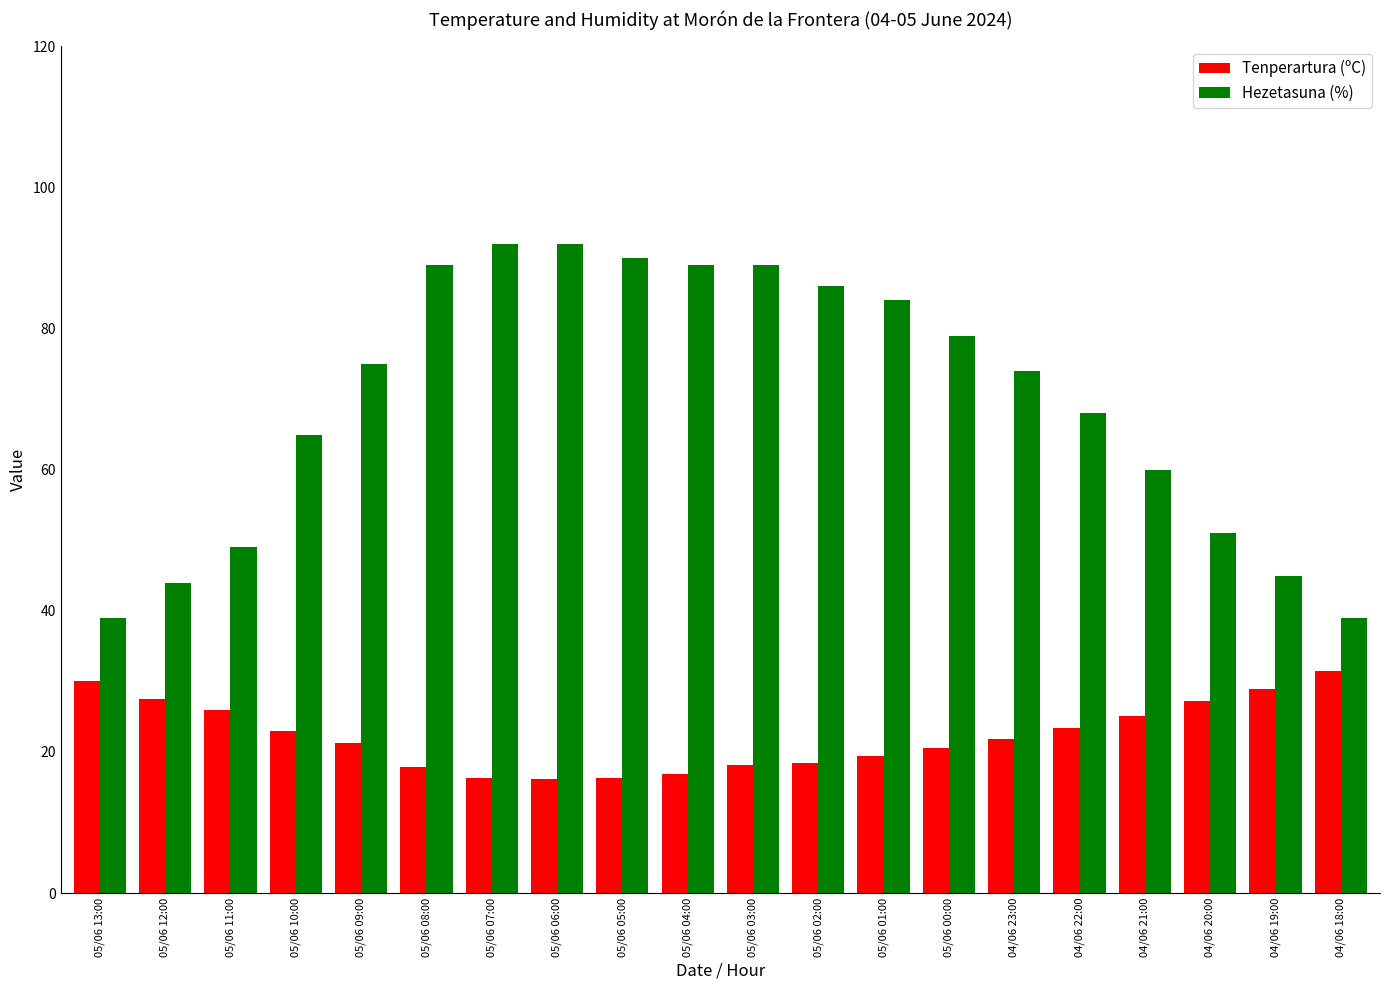

How many data points does each series have?

20